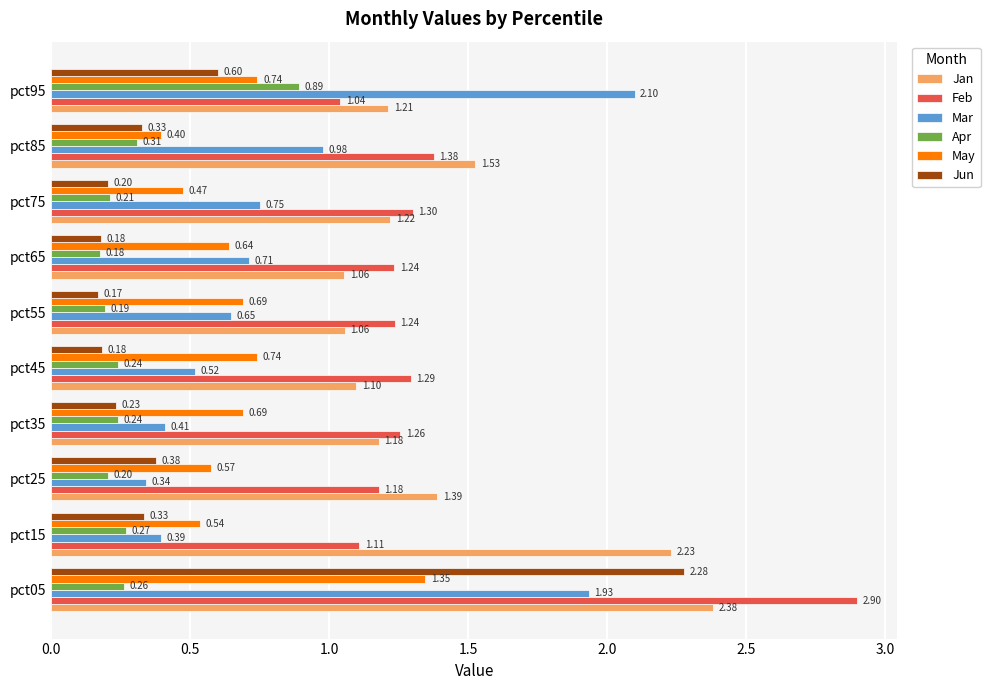

What is the sum of all May values?

6.8